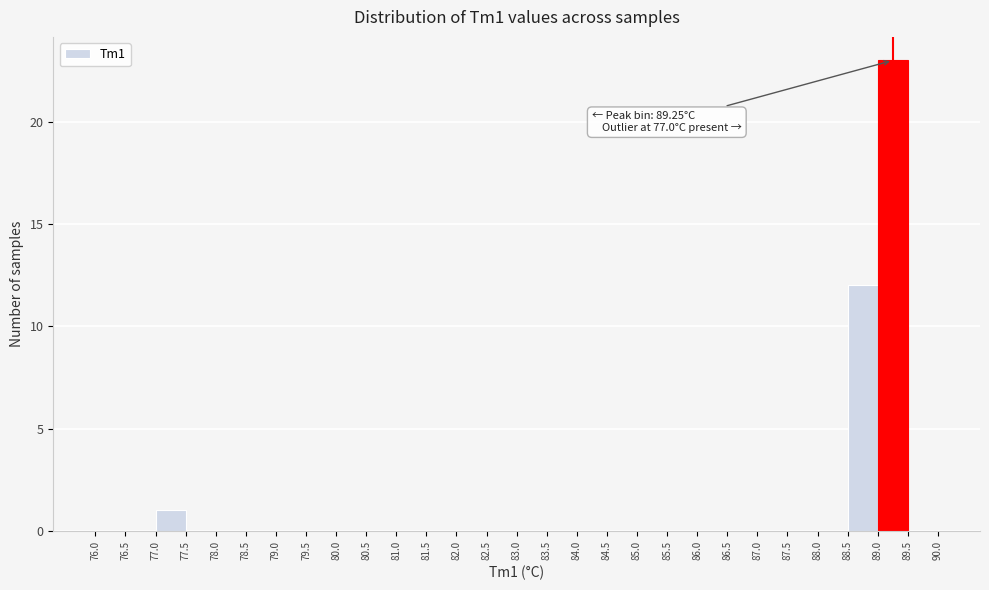

Which range on the x-axis has the tallest bar?

89.0 to 89.5